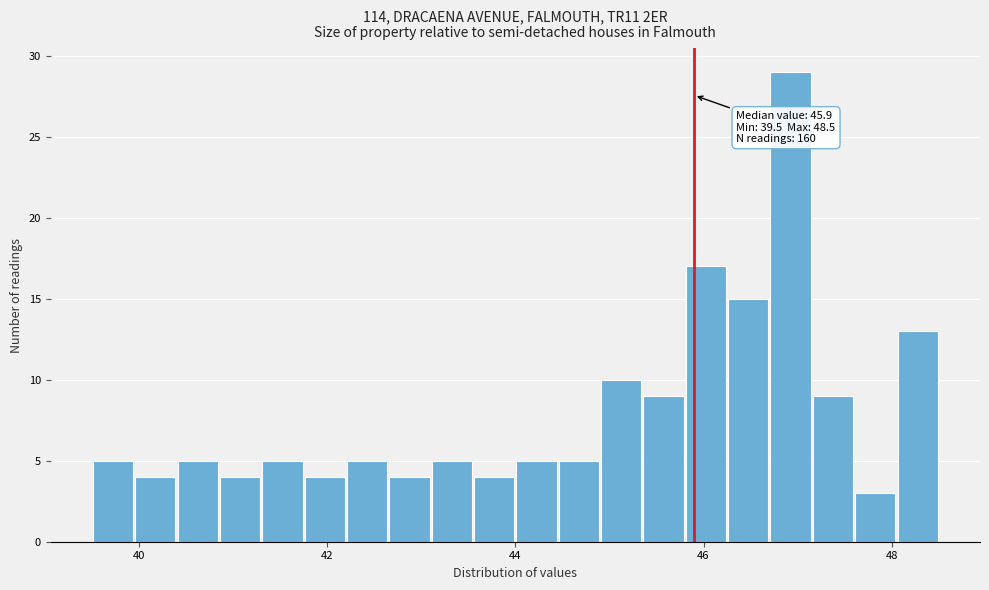

Read against the x-axis, roughly where is the centre of the tallest bar?

47.0